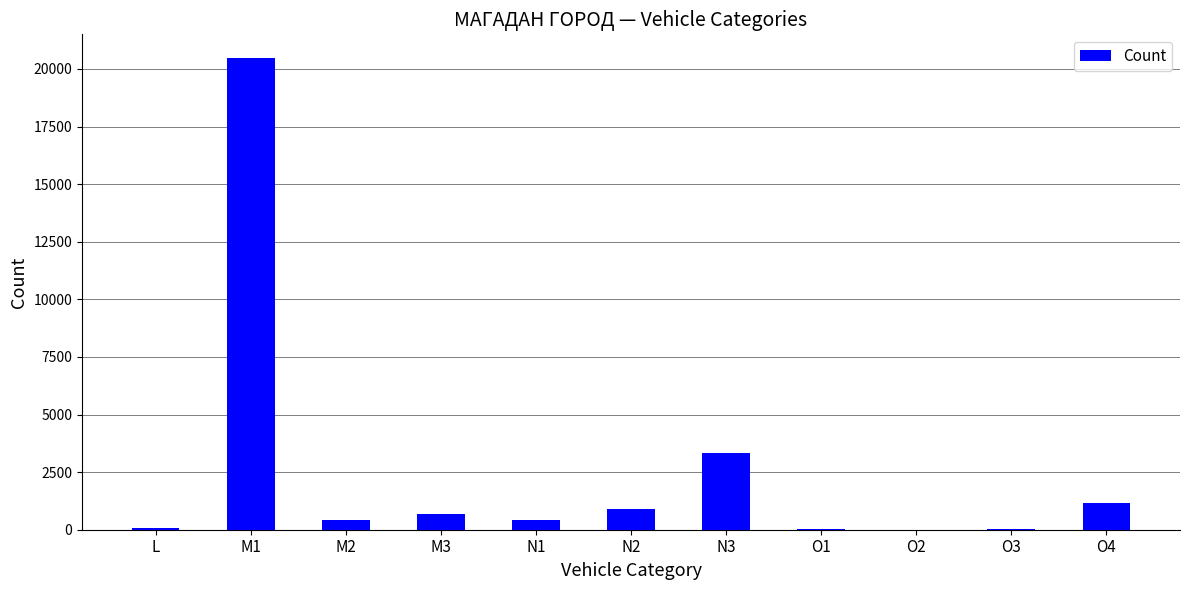

What is the sum of all values?

27560